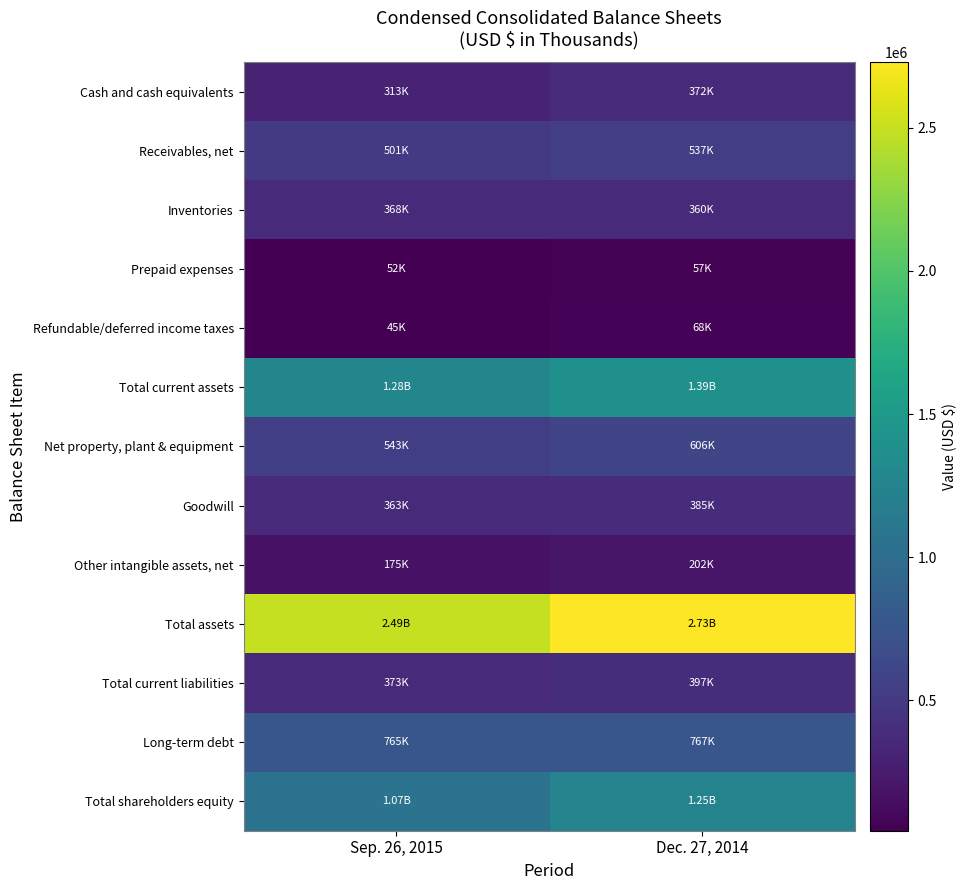

Which category has the lowest value across all series?

Sep. 26, 2015